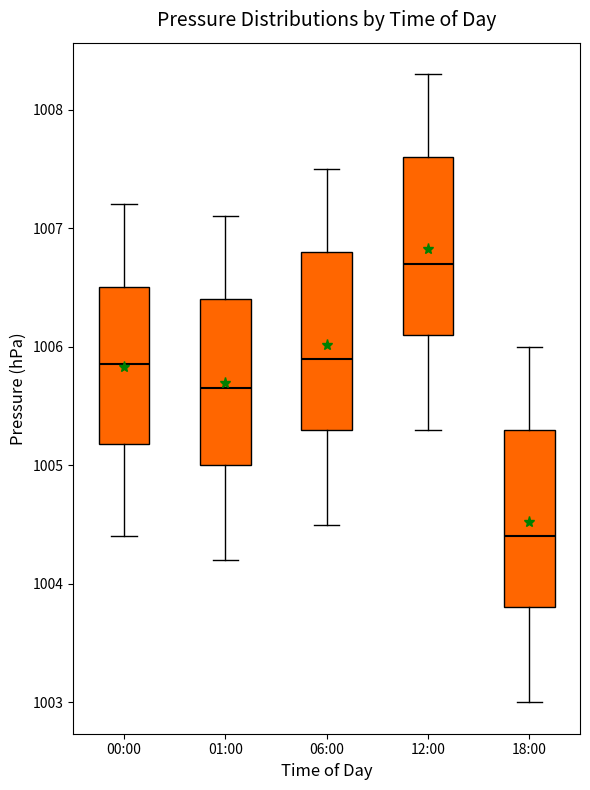

Reading left to right, transcribe this box plot: for each box, give where its median line is, the range the box spans, and where its two whiskers end, as read against the y-axis. The values are not printed on the chart, so give them approximately, as read against the axis.

00:00: median 1005.9, box 1005.2 to 1006.5, whiskers 1004.4 to 1007.2
01:00: median 1005.7, box 1005.0 to 1006.4, whiskers 1004.2 to 1007.1
06:00: median 1005.9, box 1005.3 to 1006.8, whiskers 1004.5 to 1007.5
12:00: median 1006.7, box 1006.1 to 1007.6, whiskers 1005.3 to 1008.3
18:00: median 1004.4, box 1003.8 to 1005.3, whiskers 1003.0 to 1006.0